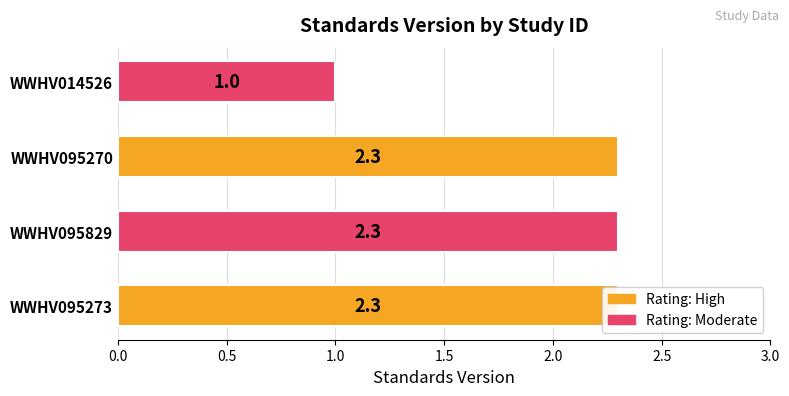

Reading left to right, what are all the values shown in this chart?

2.3	2.3	2.3	1.0